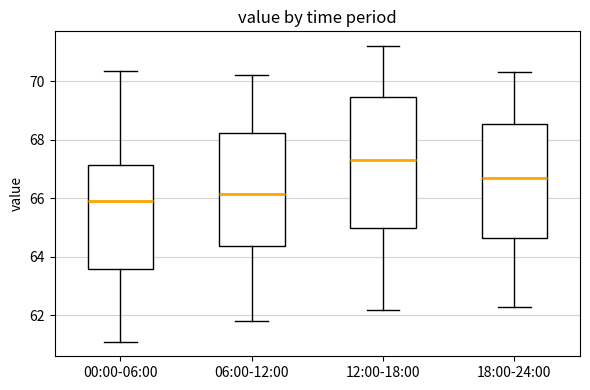

Reading left to right, transcribe this box plot: for each box, give where its median line is, the range the box spans, and where its two whiskers end, as read against the y-axis. The values are not printed on the chart, so give them approximately, as read against the axis.

00:00-06:00: median 65.8, box 63.6 to 67.2, whiskers 61.2 to 70.4
06:00-12:00: median 66.2, box 64.4 to 68.2, whiskers 61.8 to 70.2
12:00-18:00: median 67.4, box 65.0 to 69.4, whiskers 62.2 to 71.2
18:00-24:00: median 66.8, box 64.6 to 68.6, whiskers 62.4 to 70.4